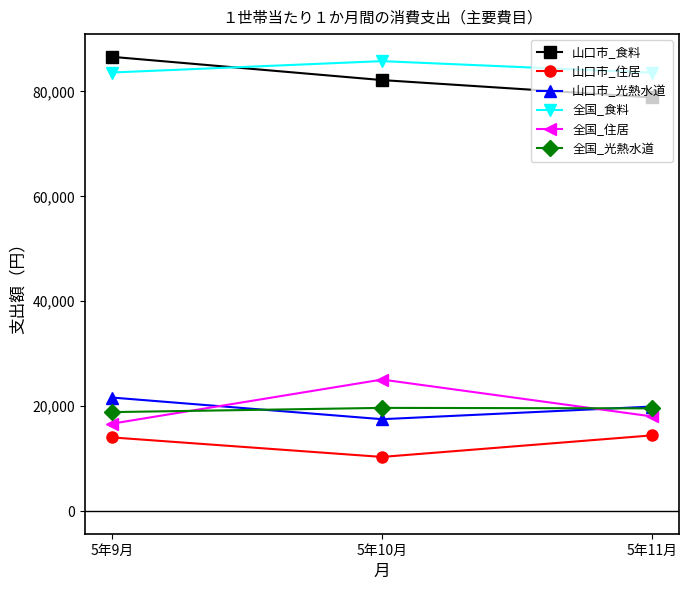

What is the lowest value of the 山口市_住居 series?

10315